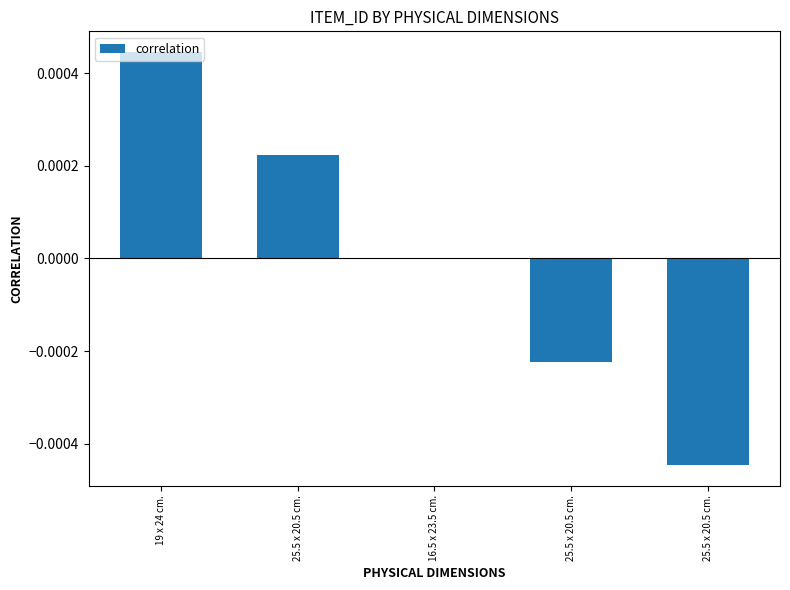

Rank the categories by value from lowest to highest.

25.5 x 20.5 cm., 25.5 x 20.5 cm., 16.5 x 23.5 cm., 25.5 x 20.5 cm., 19 x 24 cm.